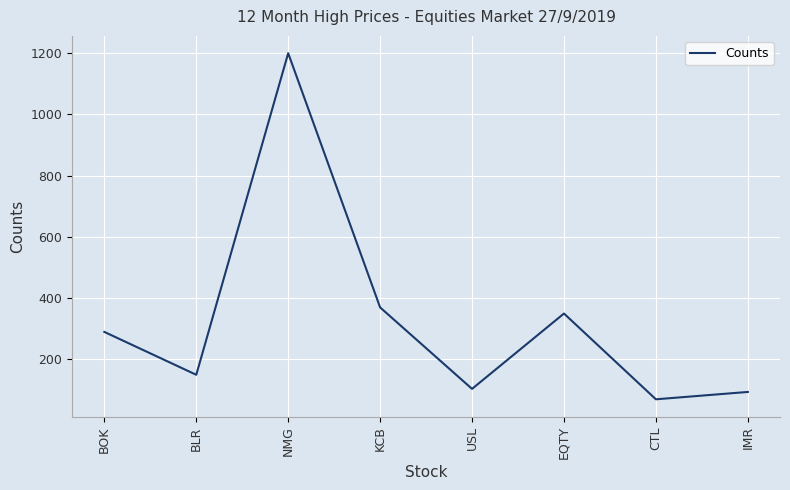

Rank the categories by value from highest to lowest.

NMG, KCB, EQTY, BOK, BLR, USL, IMR, CTL